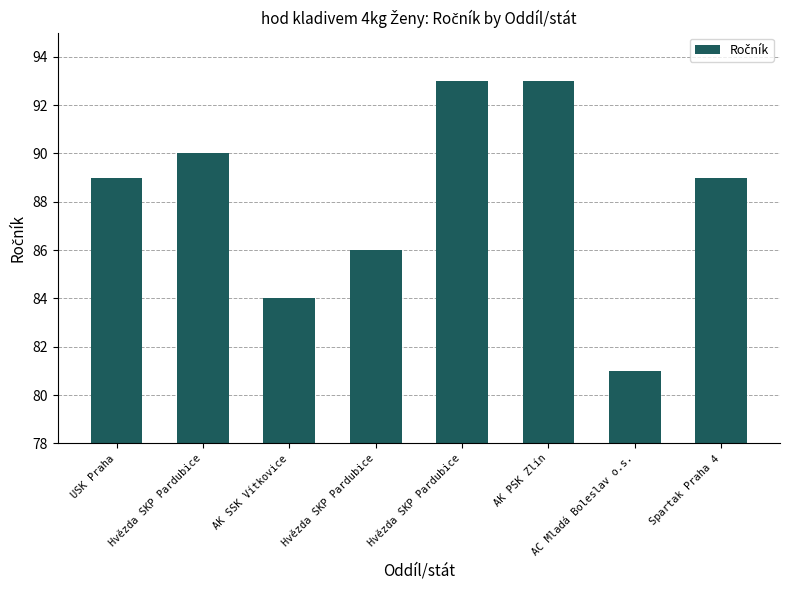

What is the change in value from Hvězda SKP Pardubice to AC Mladá Boleslav o.s.?

-9